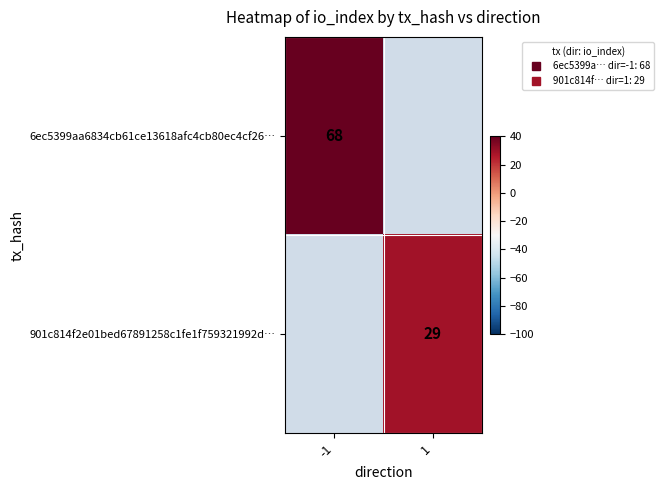

Is it true that 901c814f2e01bed67891258c1fe1f759321992d… equals 29.0 at 1?

True